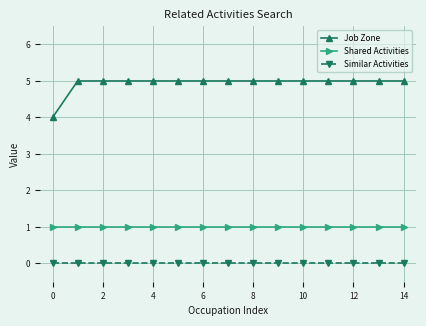

What is the lowest value of the Job Zone series?

4